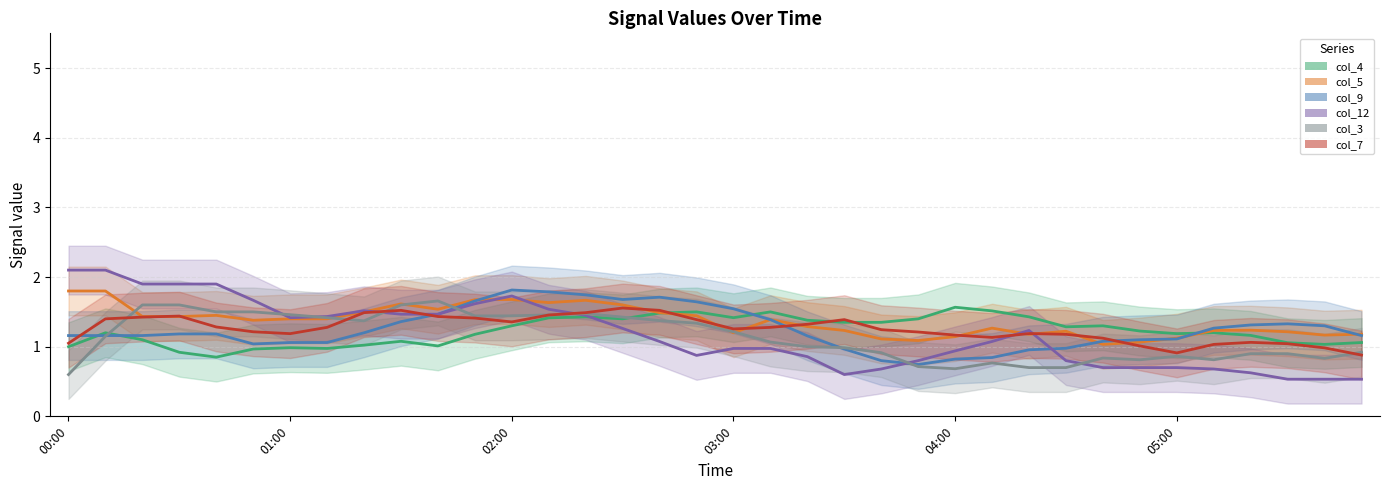

Between 01:00 and 7, which series saw the biggest shift?

col_12 (line)